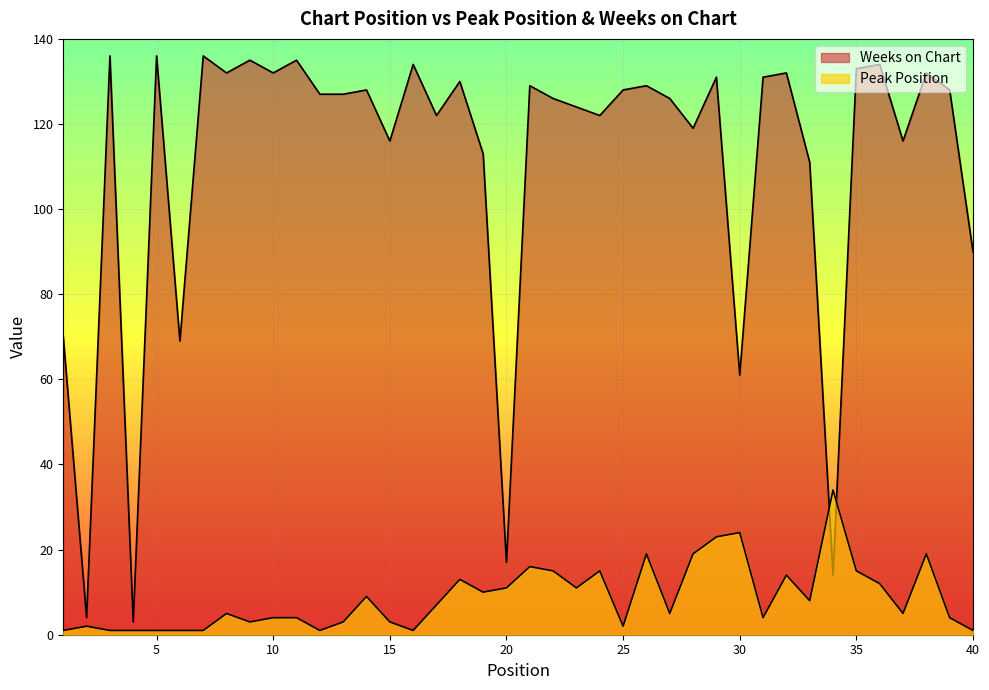

The Weeks on Chart series shows 136 at 3. True or false?

True